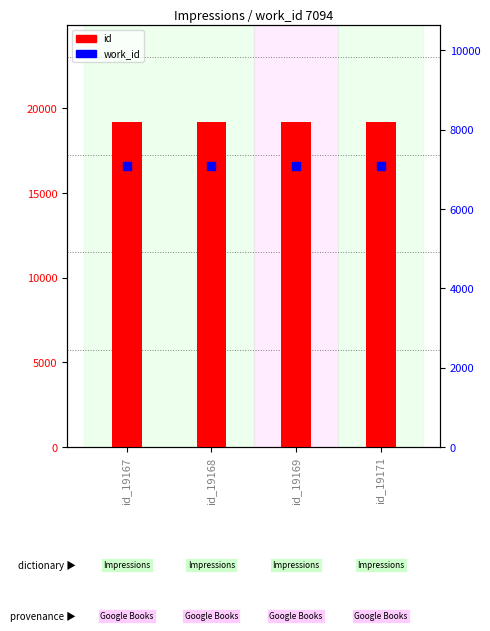

What is the total value across all series at id_19167?

26261